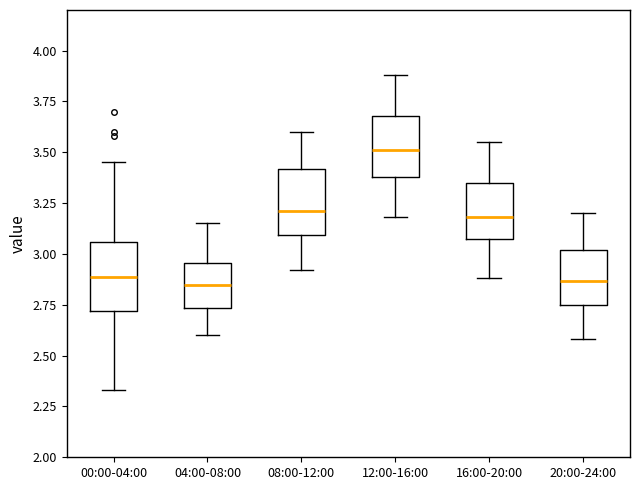

Where is the lower edge of the box for 04:00-08:00 on the y-axis? The values are not printed on the chart, so give them approximately, as read against the axis.

2.75